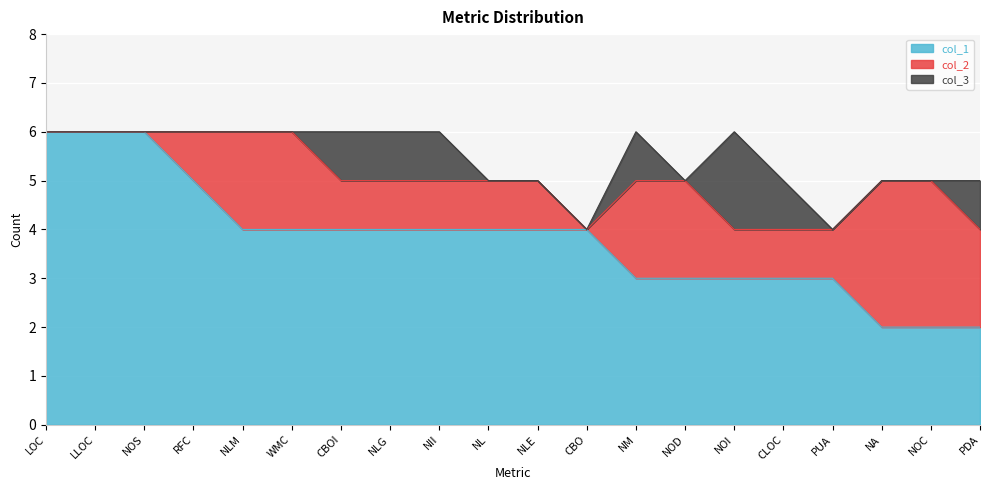

At which category does col_3 reach its first local peak?

NM